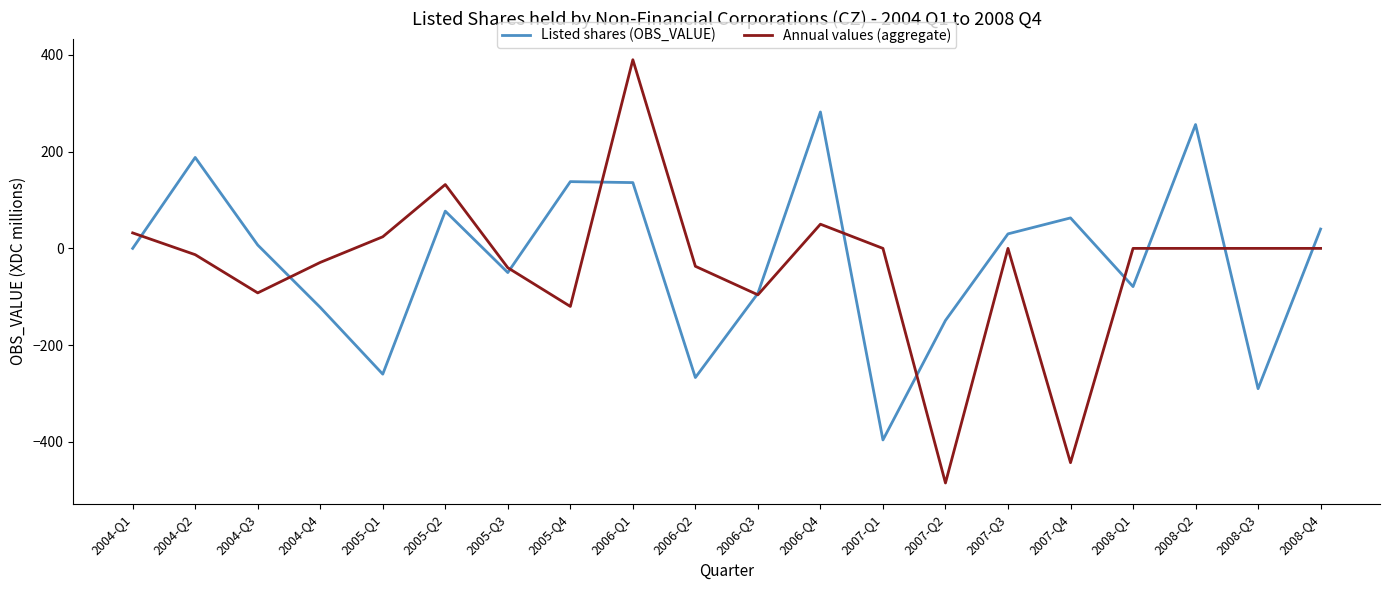

At 2006-Q2, list the series in order from largest to smallest.

Annual values (aggregate), Listed shares (OBS_VALUE)